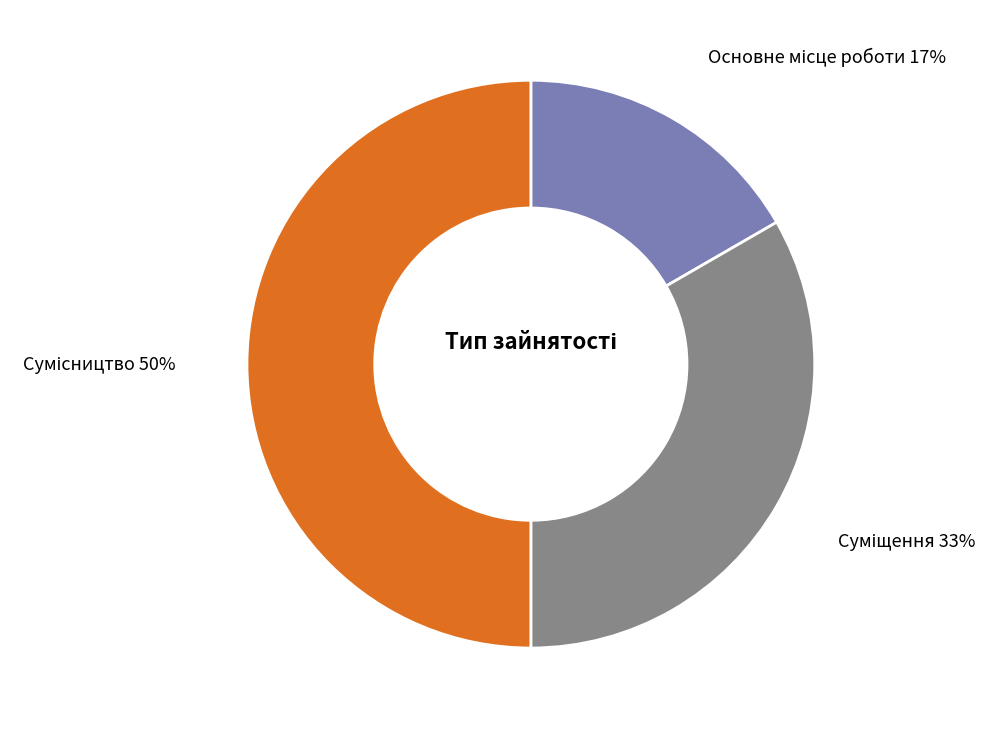

To the nearest percent, what is the average slice percentage?

33%